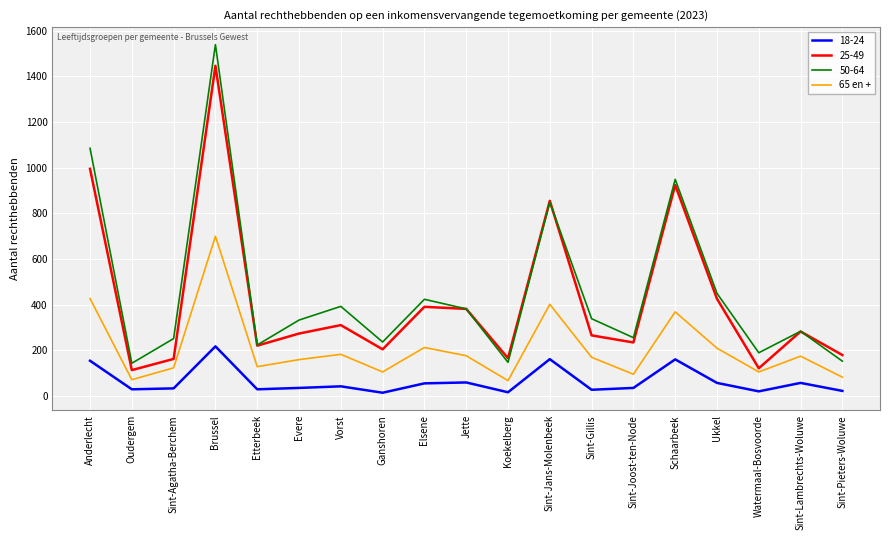

What is the maximum value shown in the chart?

1539